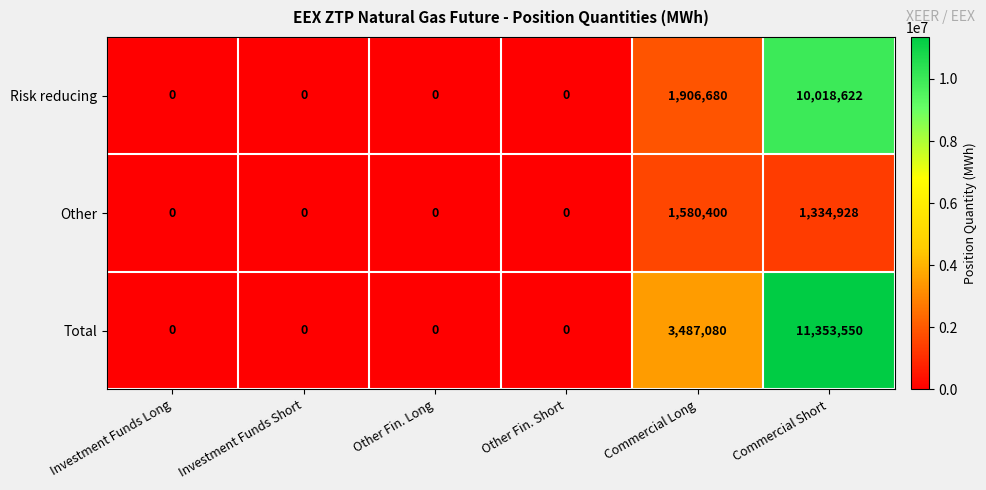

The value of Total at Commercial Short is 18761213. True or false?

False